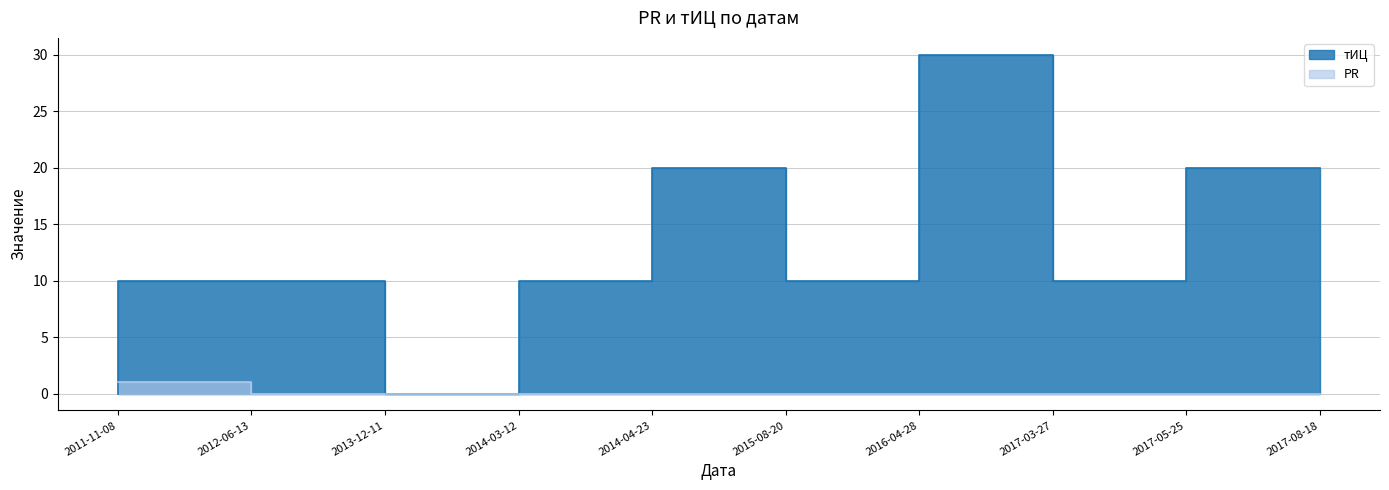

Which category has the highest value in the PR series?

2011-11-08